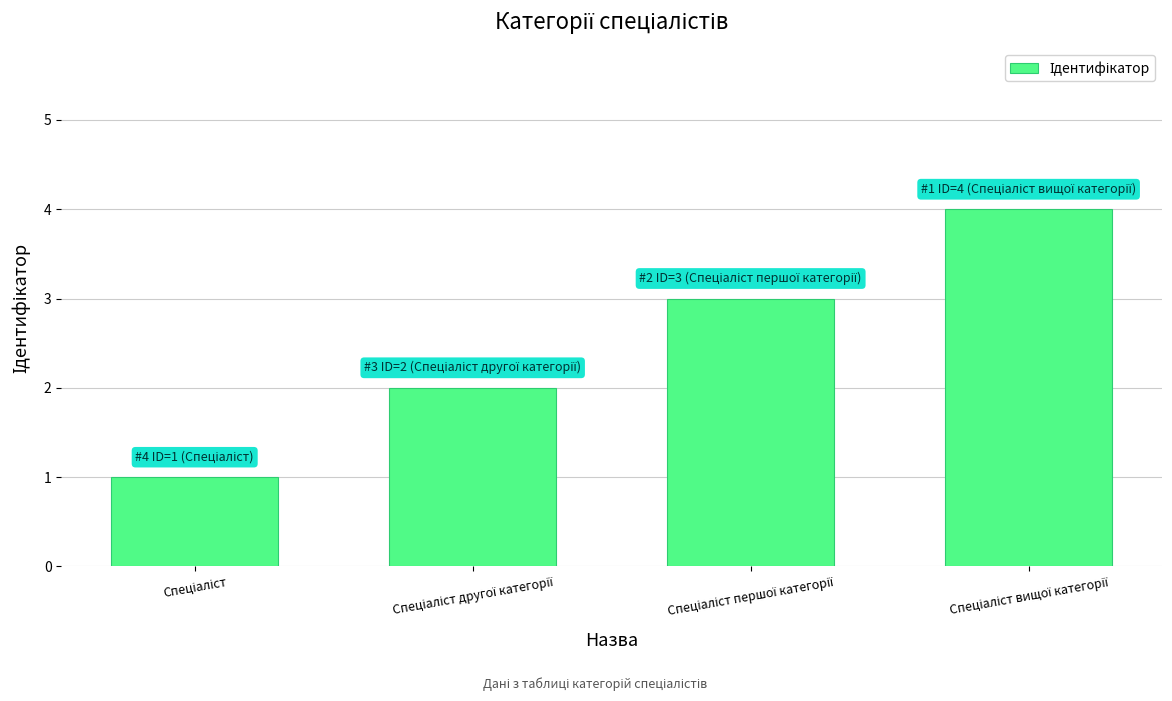

How many values are below 3?

2